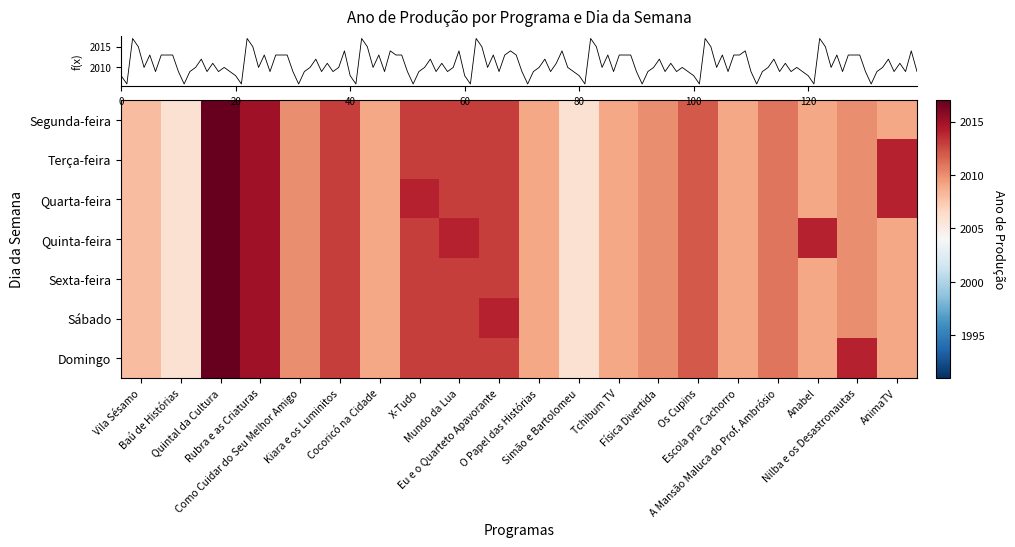

How many data points does each series have?

20